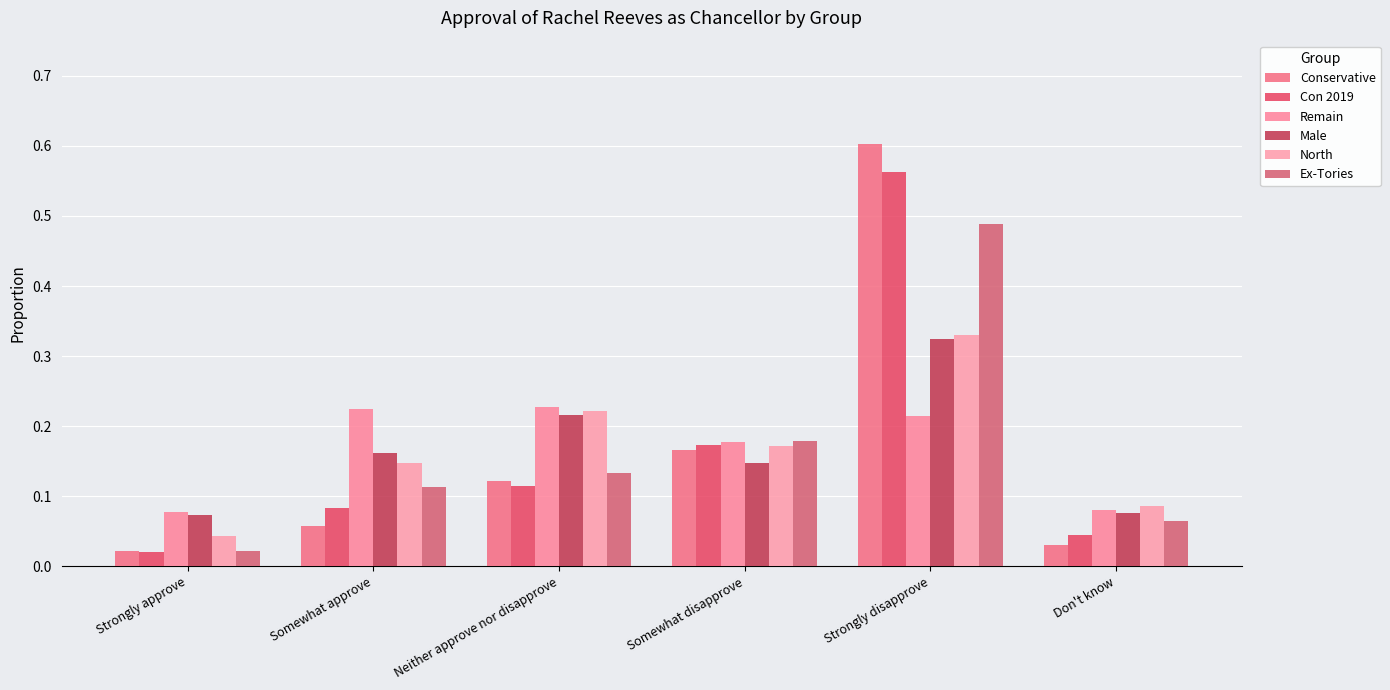

List the series in order of their peak value, lowest first.

Remain, Male, North, Ex-Tories, Con 2019, Conservative